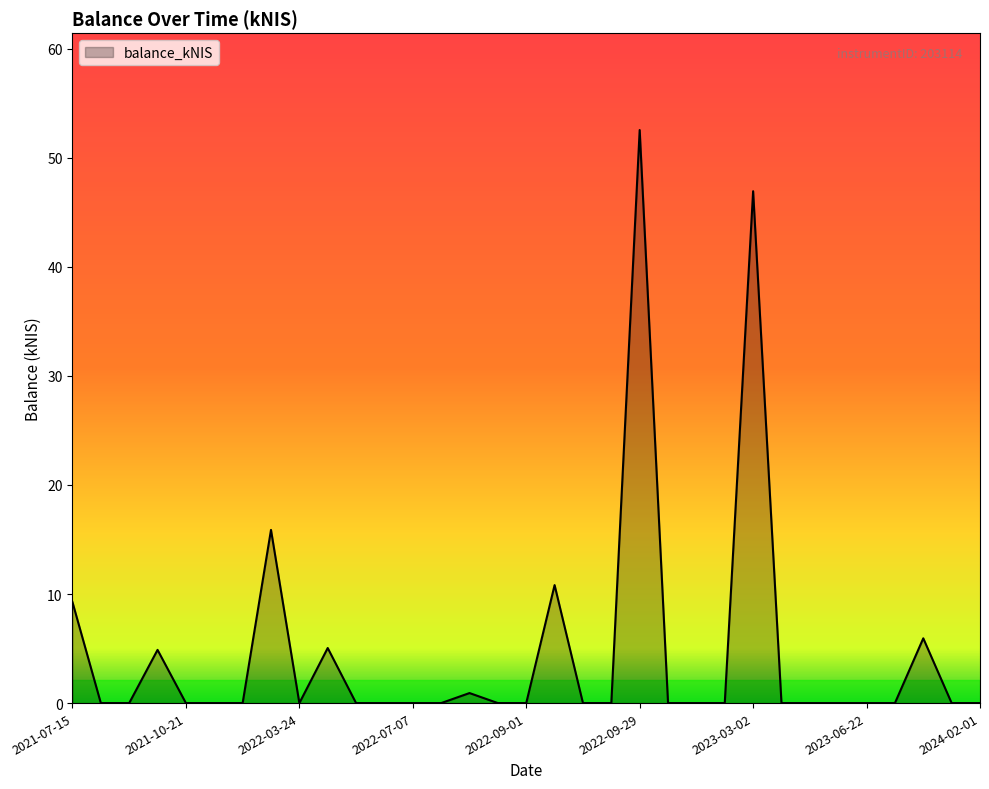

List the labels in order of value, largest first.

2022-09-29, 2023-03-02, 2022-03-16, 2022-09-08, 2021-07-15, 2023-09-14, 2022-05-12, 2021-10-14, 2022-08-11, 2021-07-22, 2021-08-19, 2021-10-21, 2022-02-17, 2022-03-10, 2022-03-24, 2022-05-19, 2022-05-26, 2022-07-07, 2022-07-21, 2022-08-18, 2022-09-01, 2022-09-15, 2022-09-22, 2022-10-06, 2022-10-27, 2023-01-26, 2023-03-09, 2023-03-16, 2023-06-15, 2023-06-22, 2023-08-17, 2023-09-21, 2024-02-01